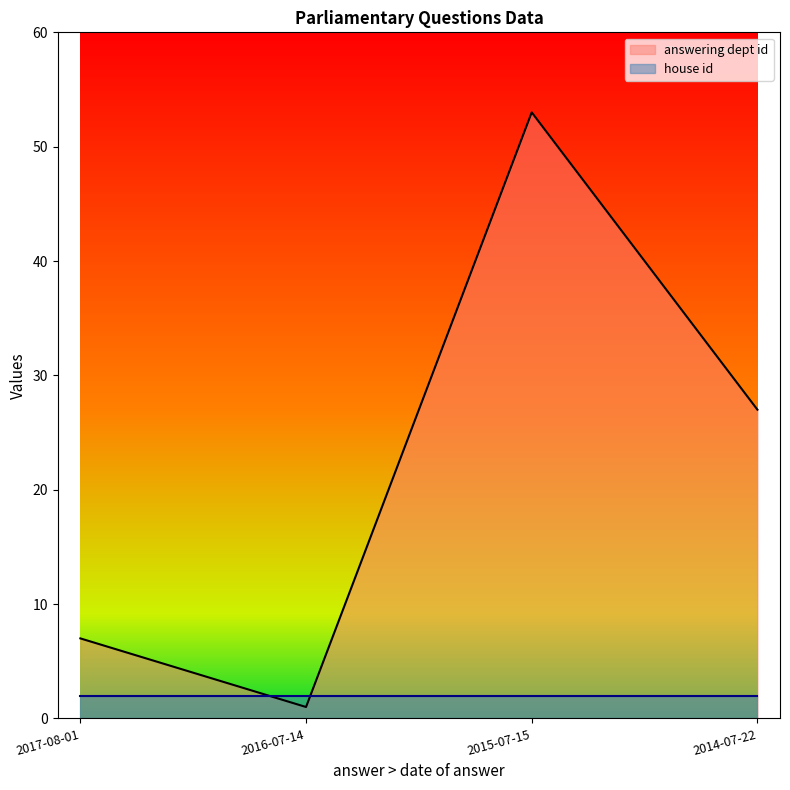

Rank the categories by value from lowest to highest.

2016-07-14, 2017-08-01, 2014-07-22, 2015-07-15